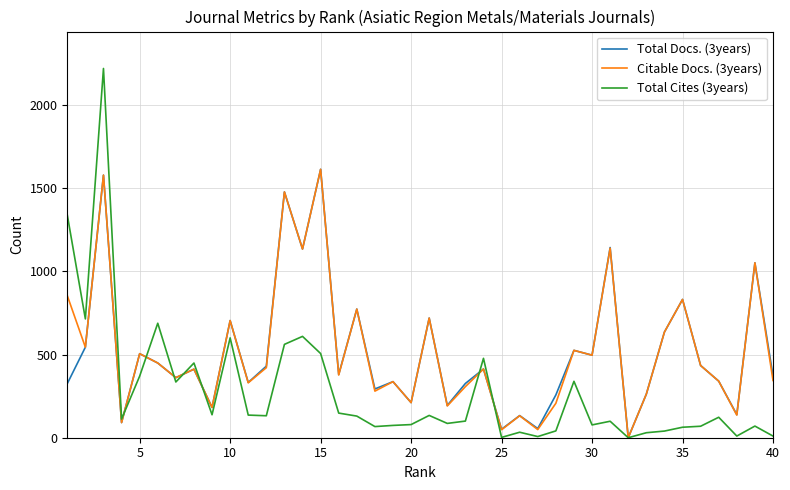

True or false: Total Cites (3years) has more than 2 interior local peaks.

True